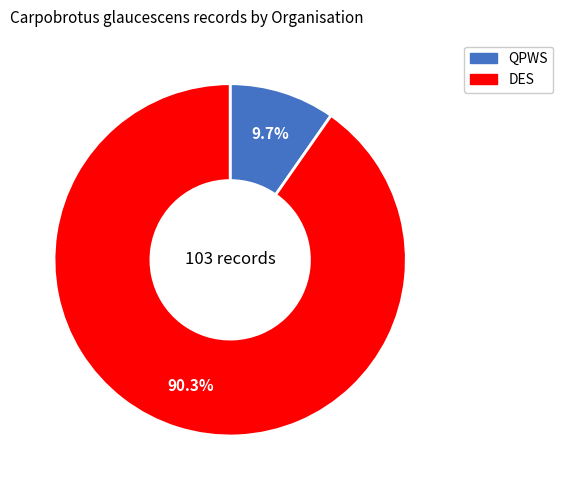

How many segments does this pie chart have?

2